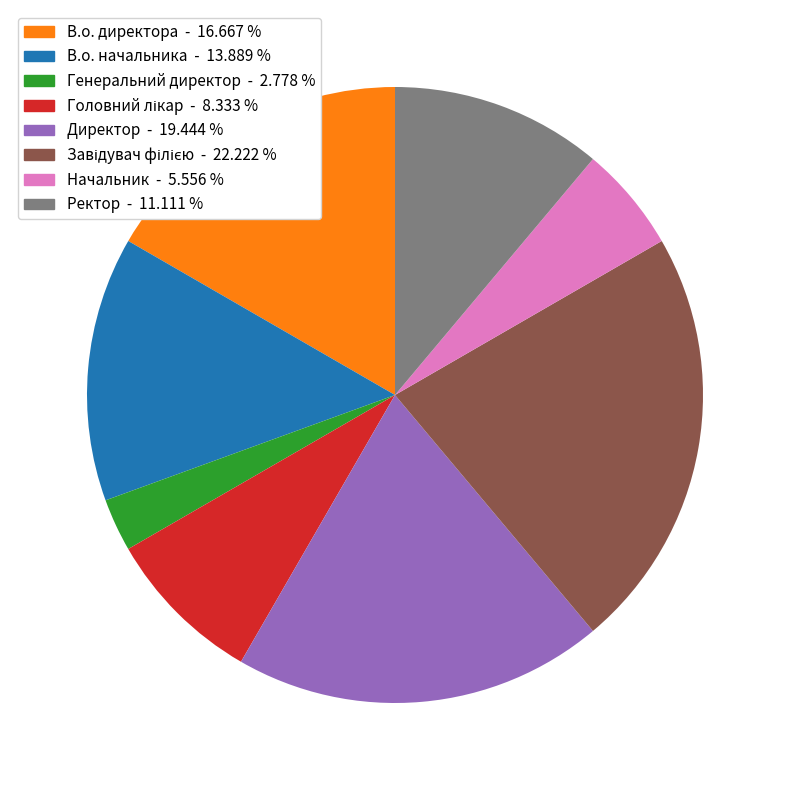

Which has a higher value, Директор or Начальник?

Директор